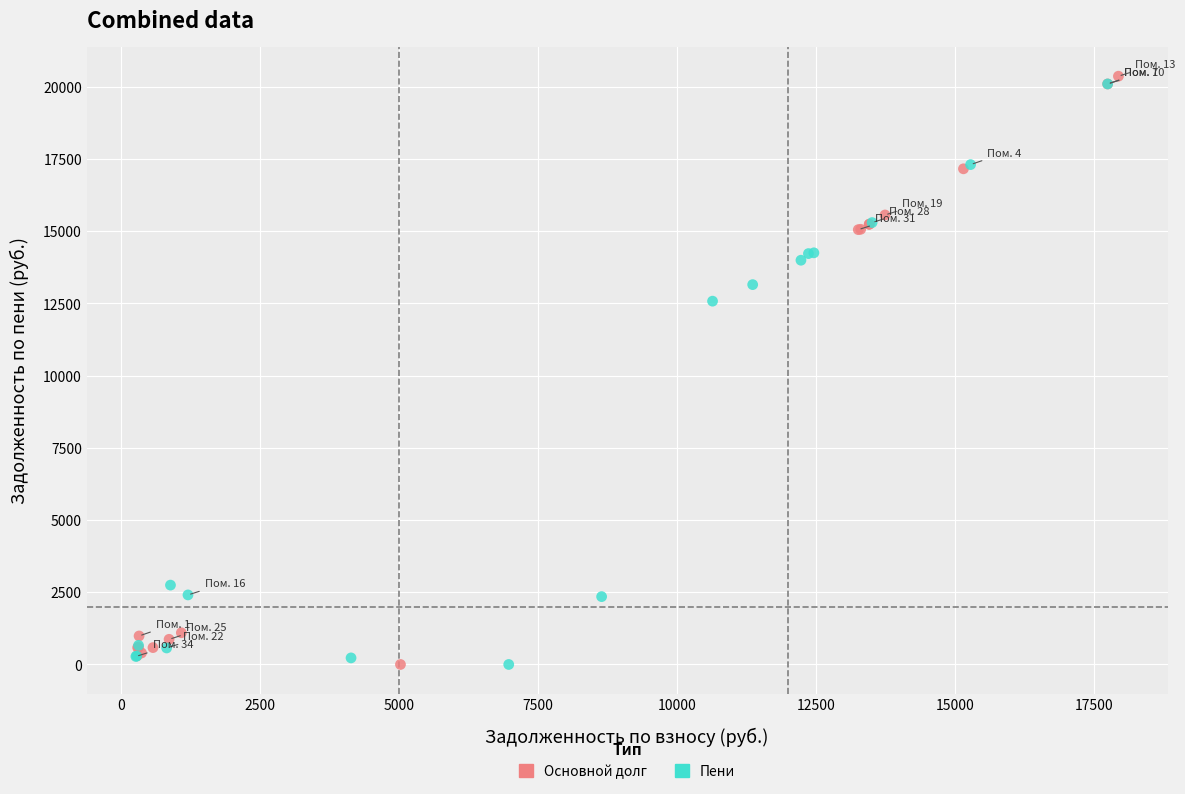

What are all the series names shown in the legend?

Основной долг, Пени